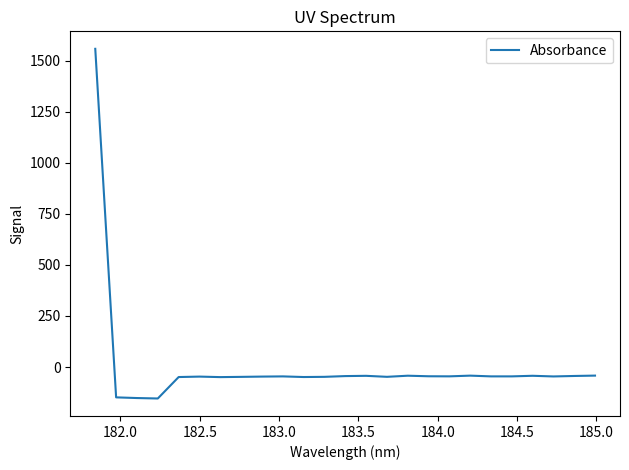

What is the greatest value displayed?

1557.3